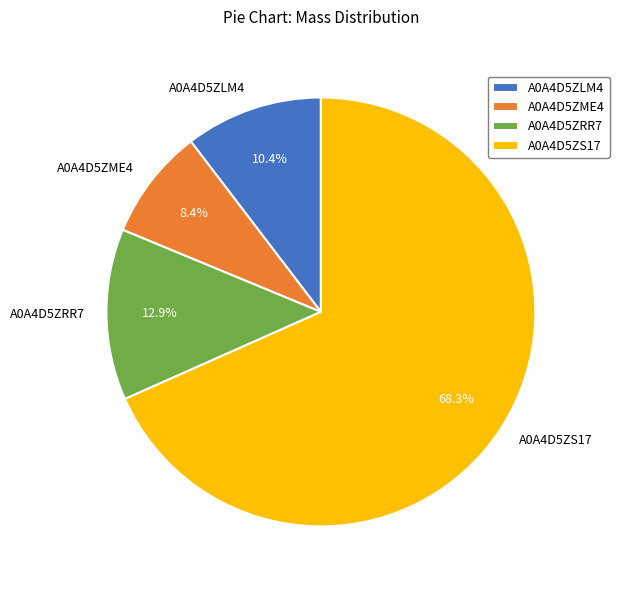

True or false: A0A4D5ZME4 accounts for 23% of the total.

False